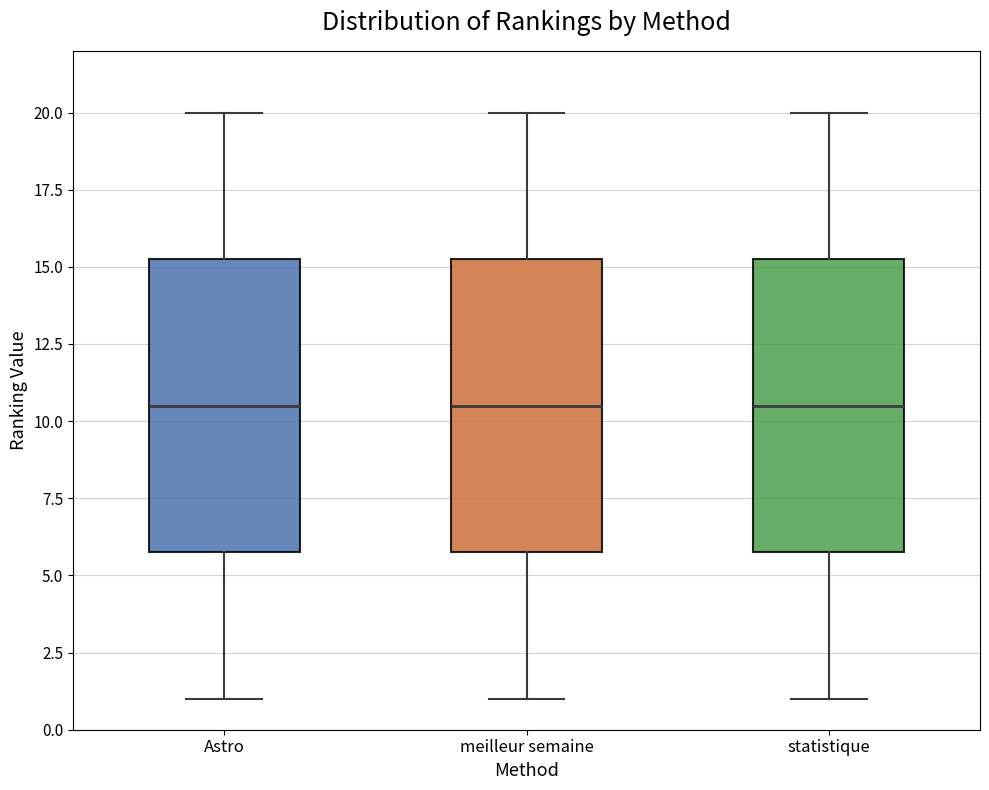

Reading left to right, read every box against the y-axis: the position of its median line, the range the box covers, and the ends of its whiskers. The values are not printed on the chart, so give them approximately, as read against the axis.

Astro: median 10.5, box 6.0 to 15.5, whiskers 1.0 to 20.0
meilleur semaine: median 10.5, box 6.0 to 15.5, whiskers 1.0 to 20.0
statistique: median 10.5, box 6.0 to 15.5, whiskers 1.0 to 20.0